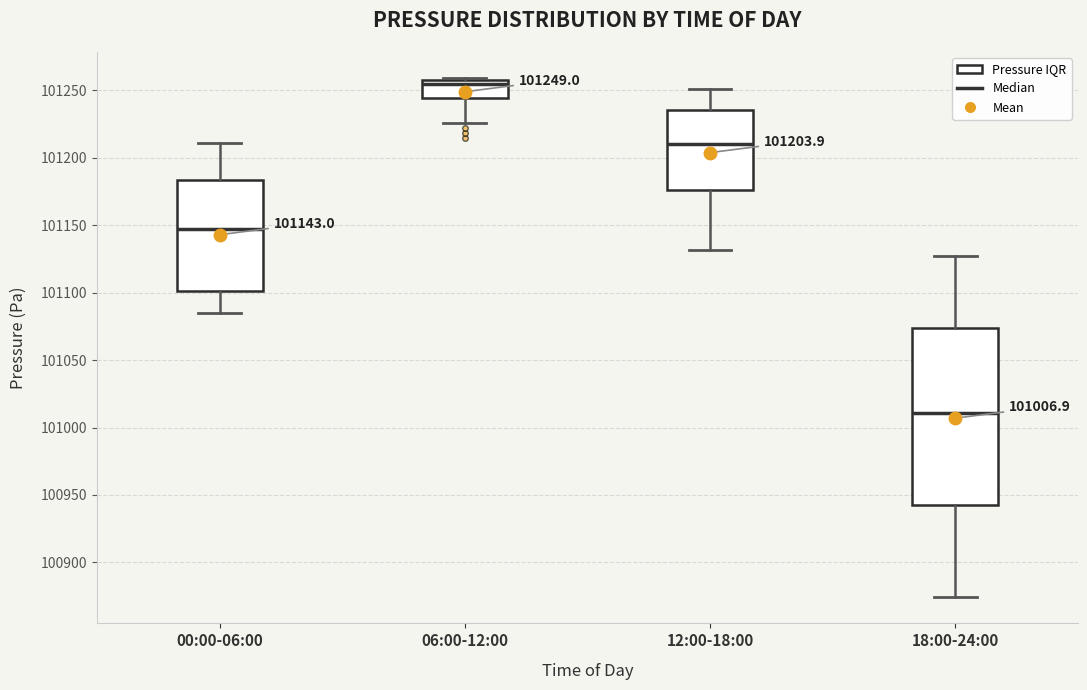

Which box has the highest median line?

06:00-12:00